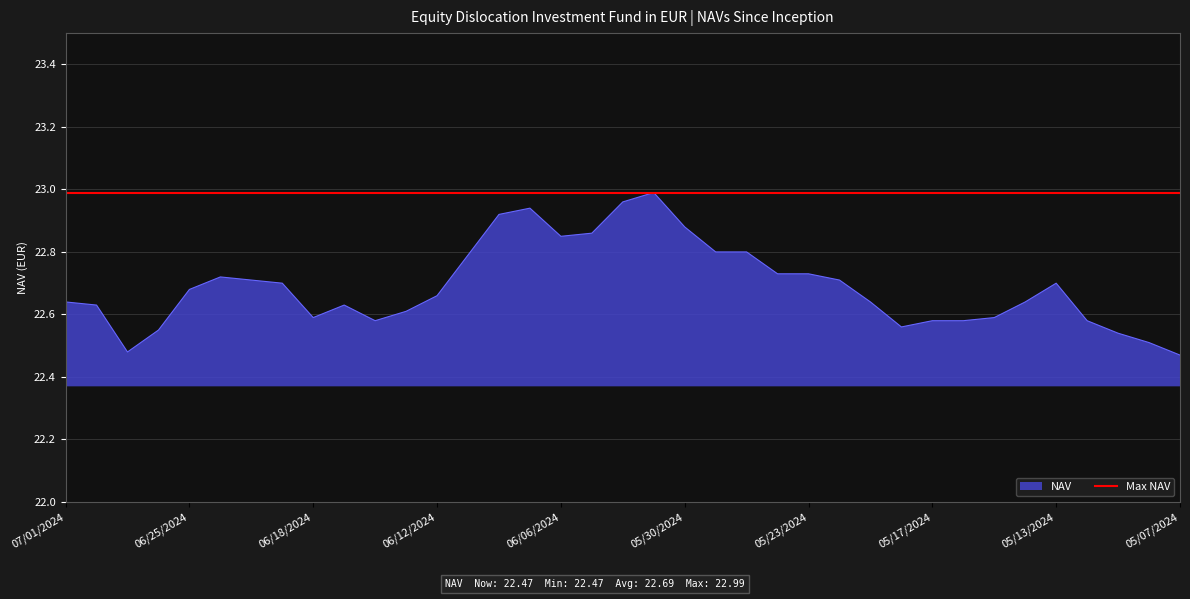

Reading right to left, what are all the values shown in this chart?

22.5	22.5	22.5	22.6	22.7	22.6	22.6	22.6	22.6	22.6	22.6	22.7	22.7	22.7	22.8	22.8	22.9	23.0	23.0	22.9	22.9	22.9	22.9	22.8	22.7	22.6	22.6	22.6	22.6	22.7	22.7	22.7	22.7	22.6	22.5	22.6	22.6